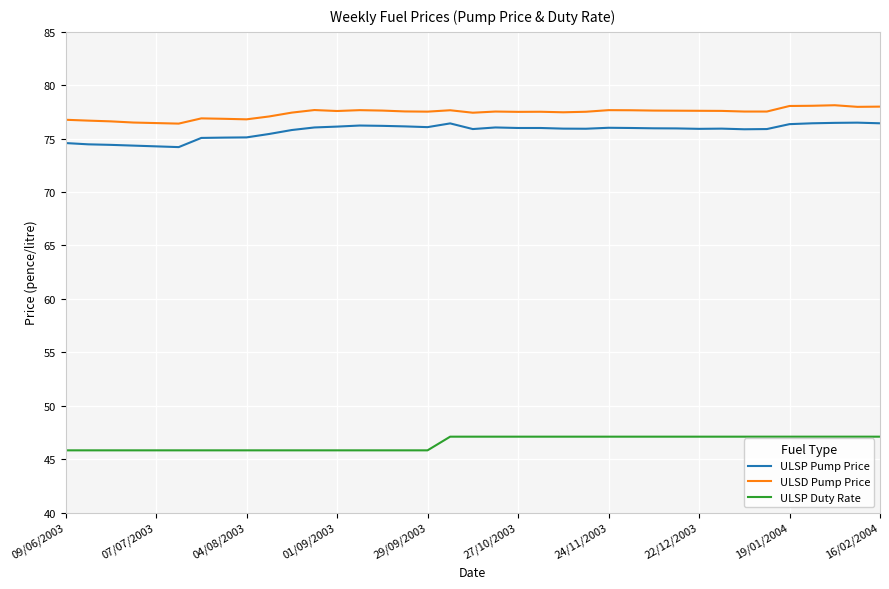

What is the difference between the maximum and minimum values in the ULSP Pump Price series?

2.3